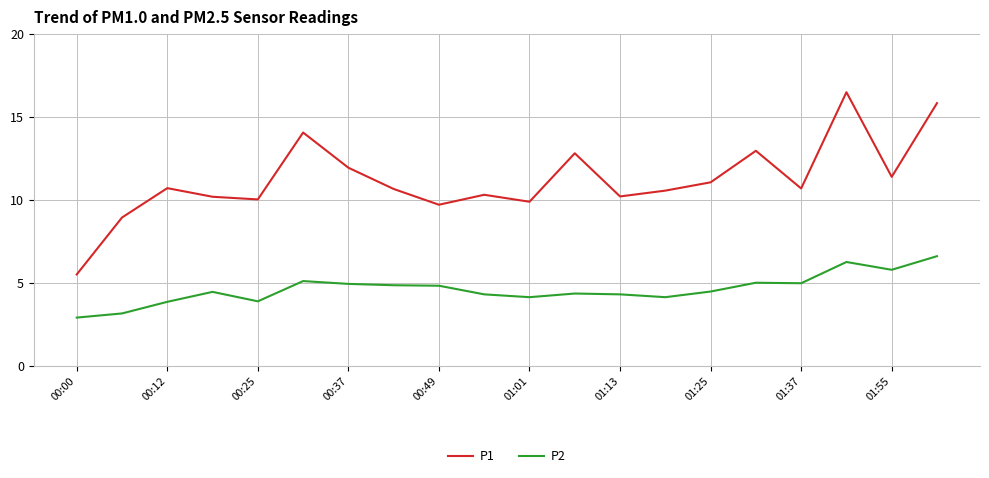

True or false: P1 and P2 intersect in this chart.

False